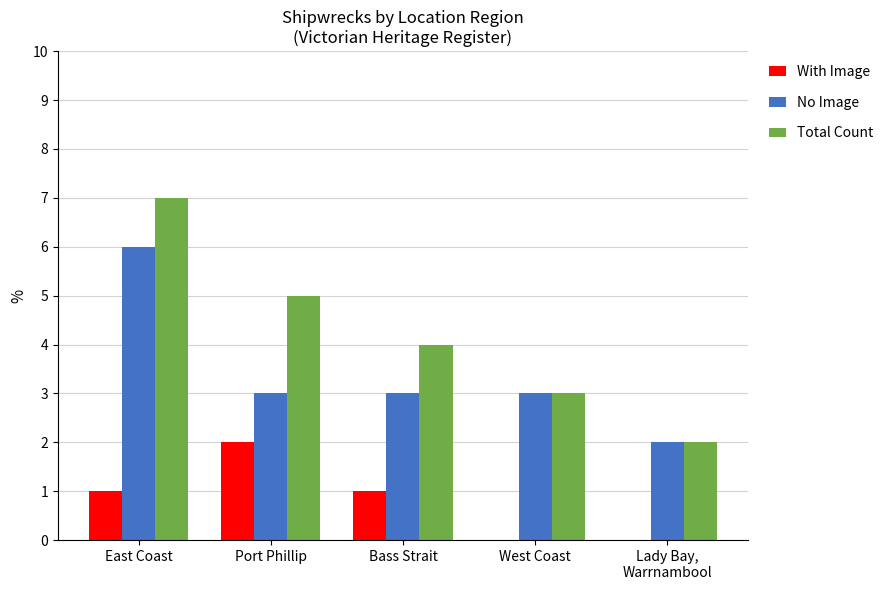

What is the maximum value shown in the chart?

7